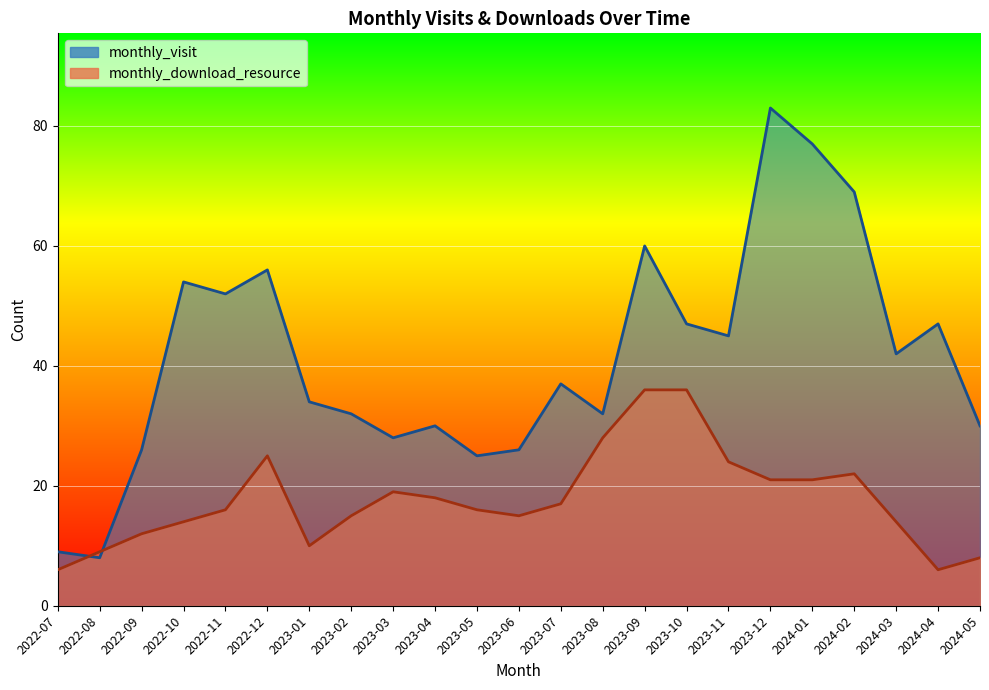

Where does the monthly_visit series first go above 37?

2022-10